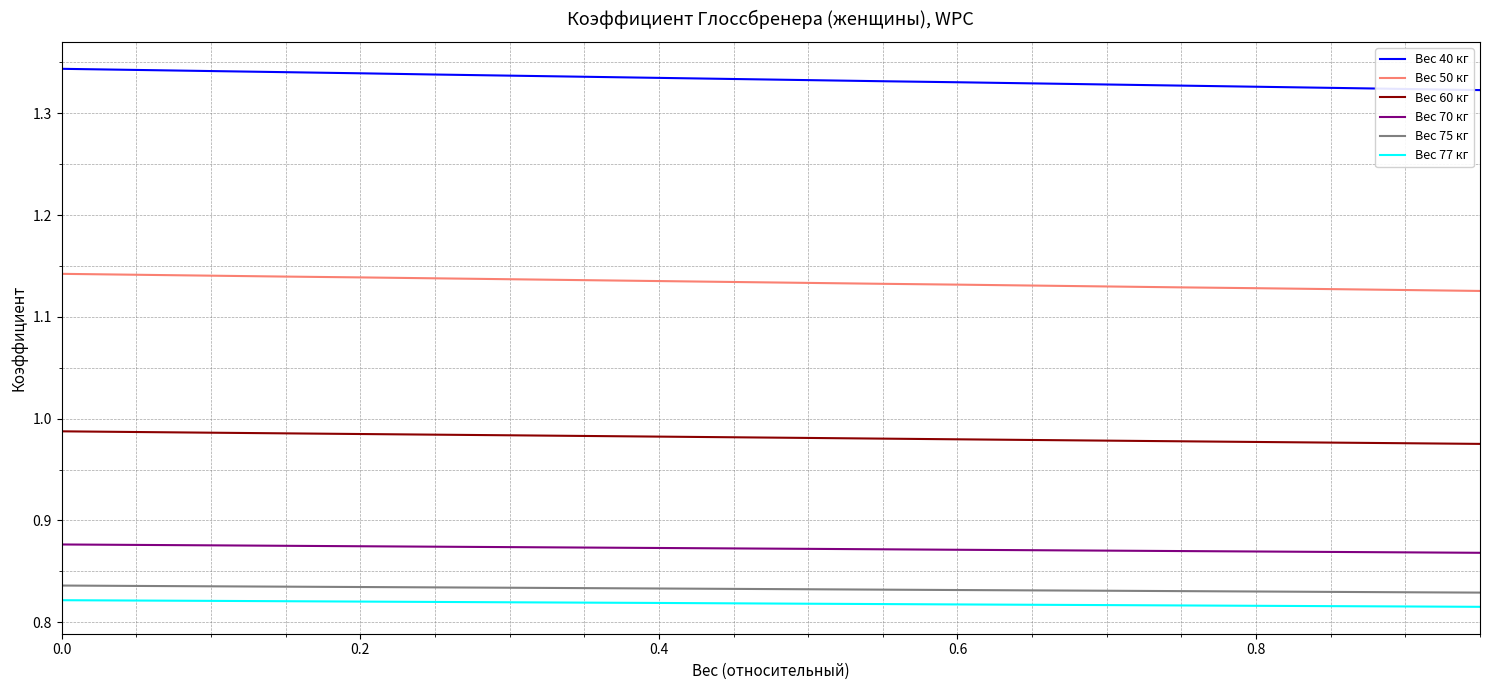

True or false: Вес 40 кг and Вес 60 кг cross at least once.

False